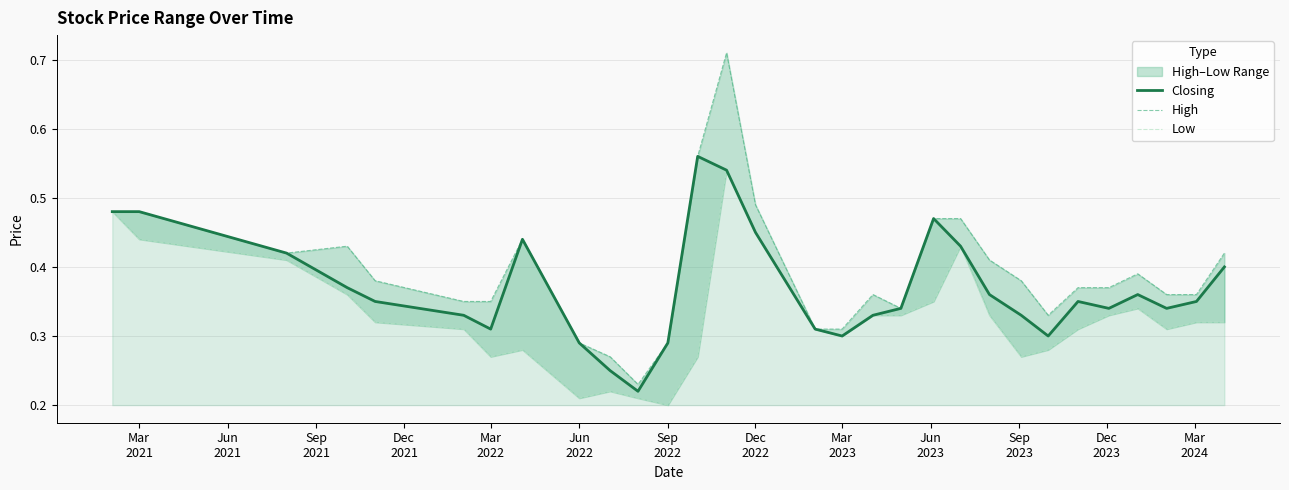

Is the value of Low at Jun
2022 greater than the value of Closing at Mar
2022?

No